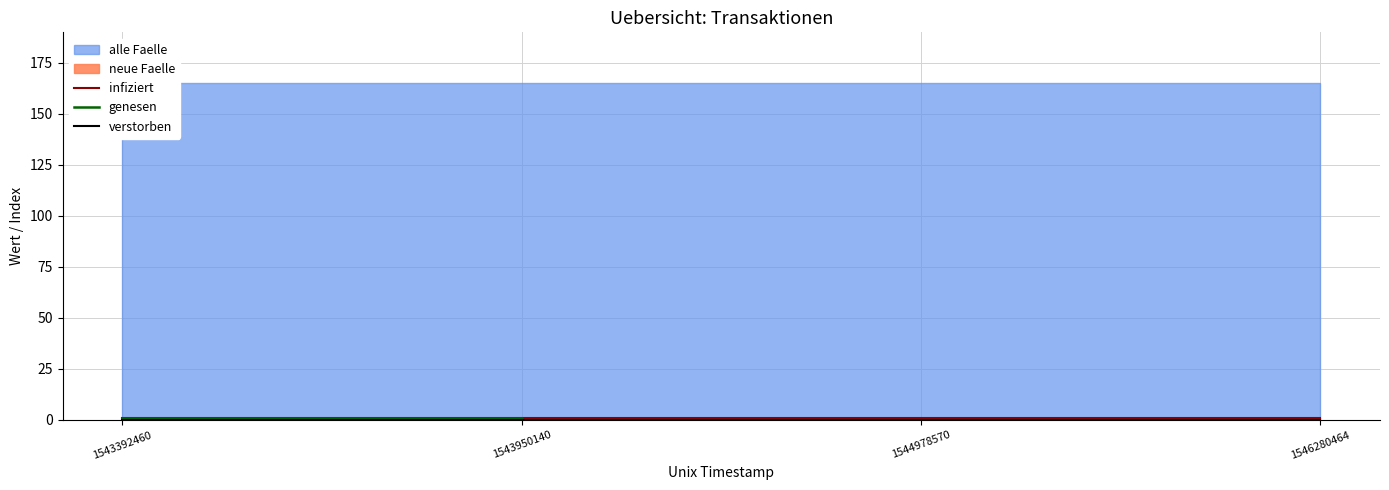

True or false: verstorben has a value of 0 at 1546280464.

True